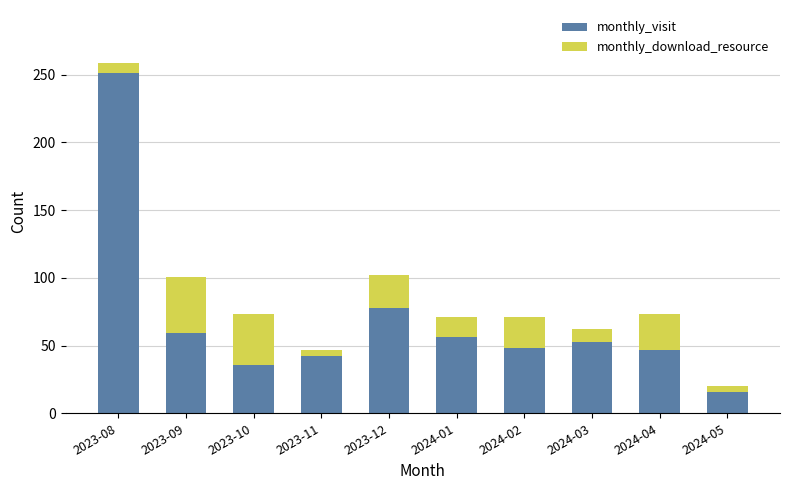

How many data points in monthly_visit are less than 53?

5